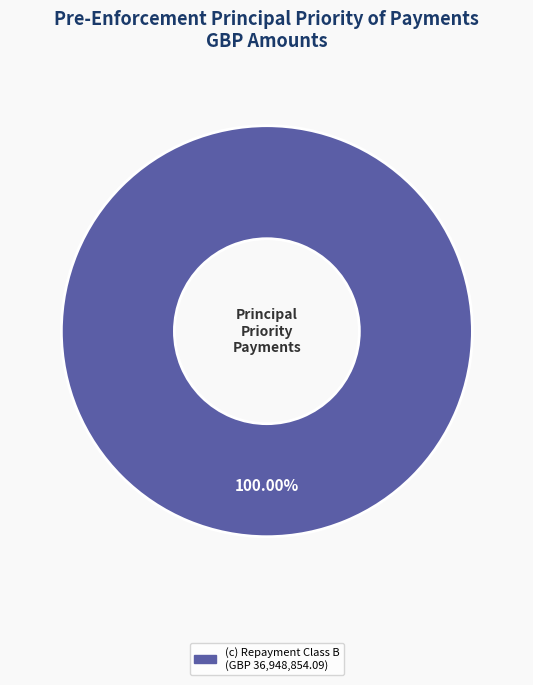

Is there any slice that represents more than half of the pie?

Yes